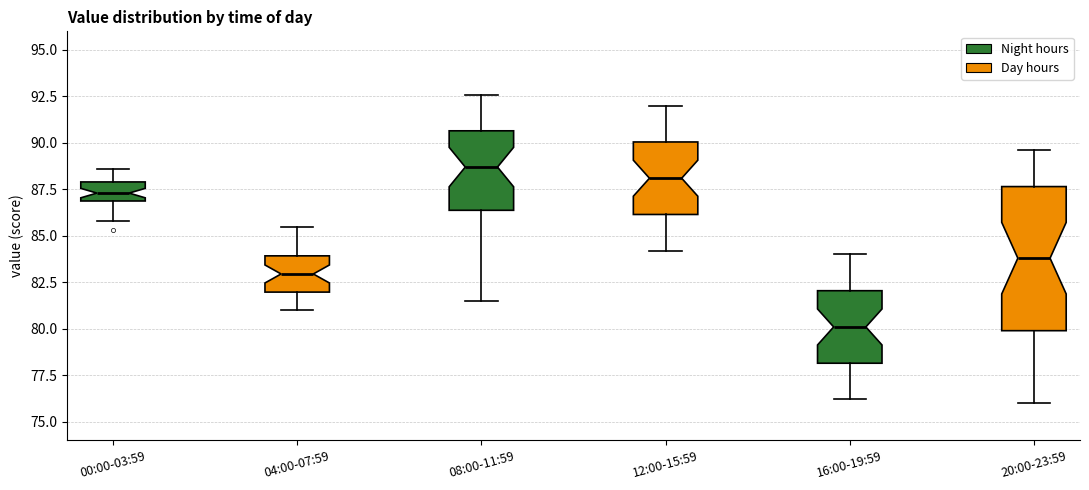

Reading left to right, transcribe this box plot: for each box, give where its median line is, the range the box spans, and where its two whiskers end, as read against the y-axis. The values are not printed on the chart, so give them approximately, as read against the axis.

00:00-03:59: median 87.5, box 87.0 to 88.0, whiskers 86.0 to 88.5
04:00-07:59: median 83.0, box 82.0 to 84.0, whiskers 81.0 to 85.5
08:00-11:59: median 88.5, box 86.5 to 90.5, whiskers 81.5 to 92.5
12:00-15:59: median 88.0, box 86.0 to 90.0, whiskers 84.0 to 92.0
16:00-19:59: median 80.0, box 78.0 to 82.0, whiskers 76.0 to 84.0
20:00-23:59: median 84.0, box 80.0 to 87.5, whiskers 76.0 to 89.5